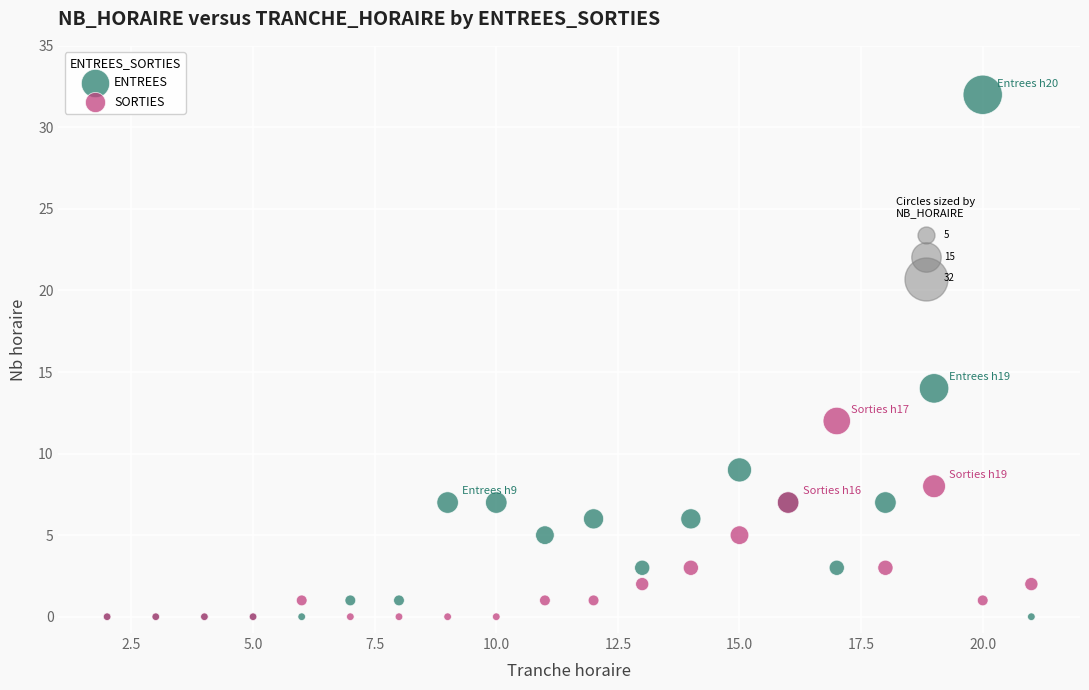

In the ENTREES series, what Y value is closest to 16?

14